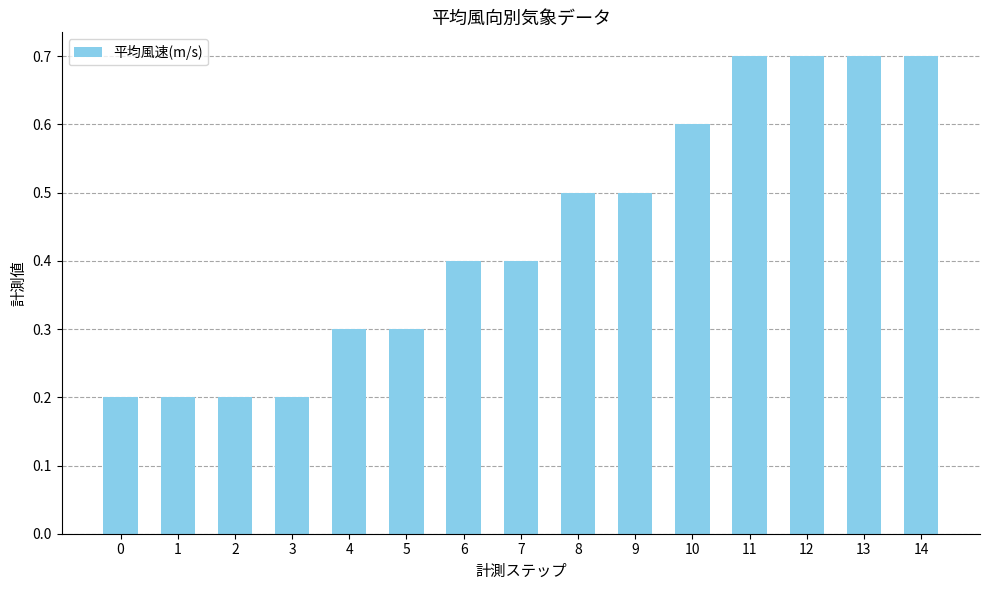

What value does the data have at 3?

0.2